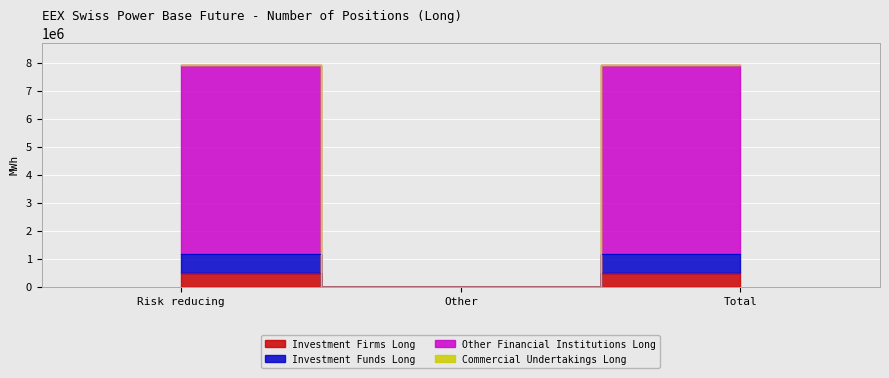

What position from the left is Risk reducing?

1